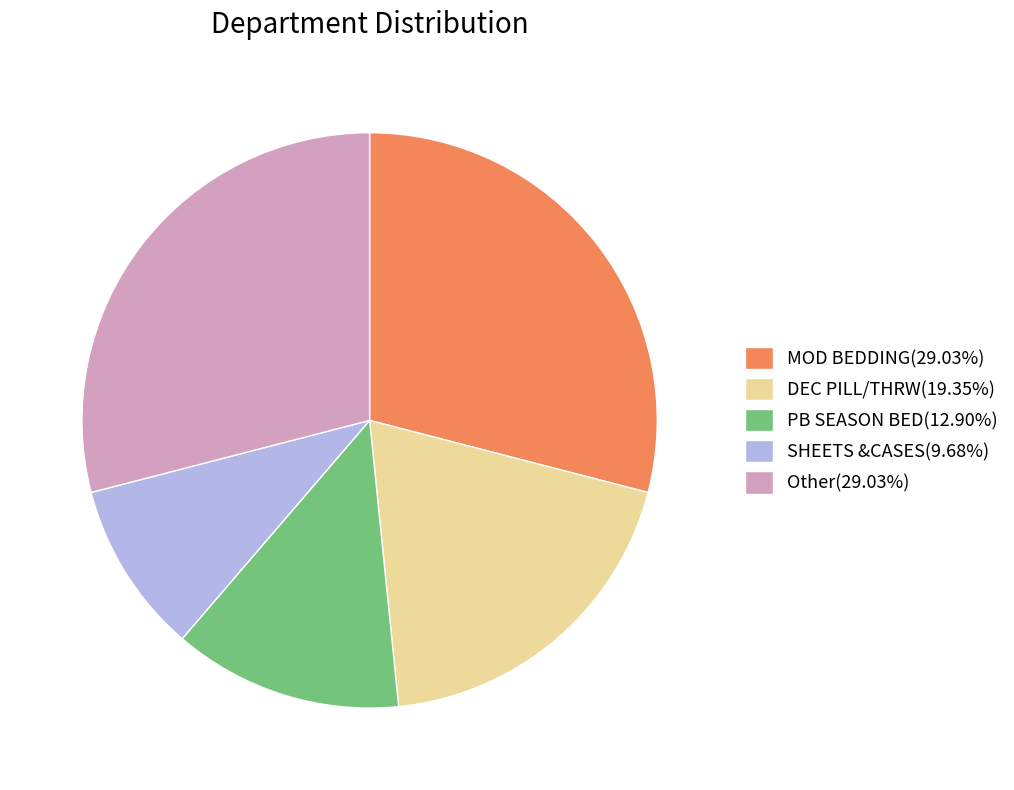

Approximately how many times larger is the value at MOD BEDDING(29.03%) compared to Other(29.03%)?

1.0